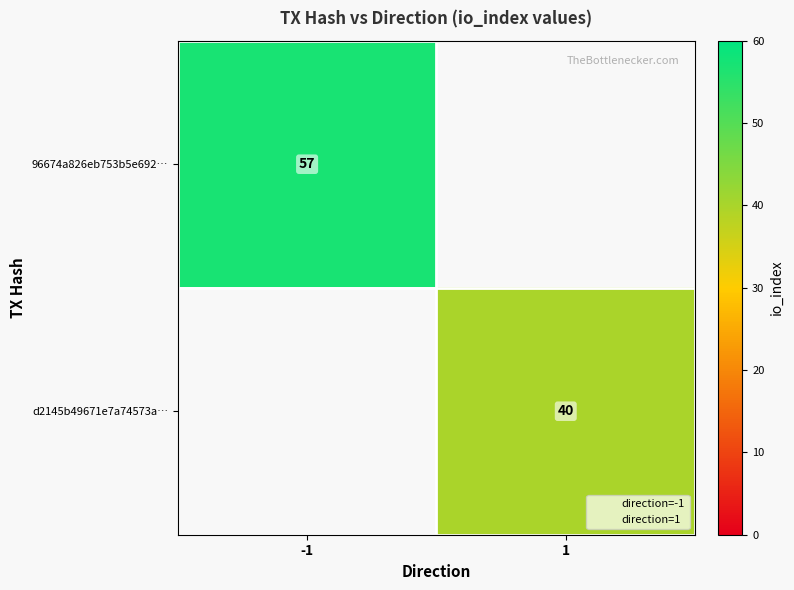

Is it true that d2145b49671e7a74573a… equals 40 at 1?

True